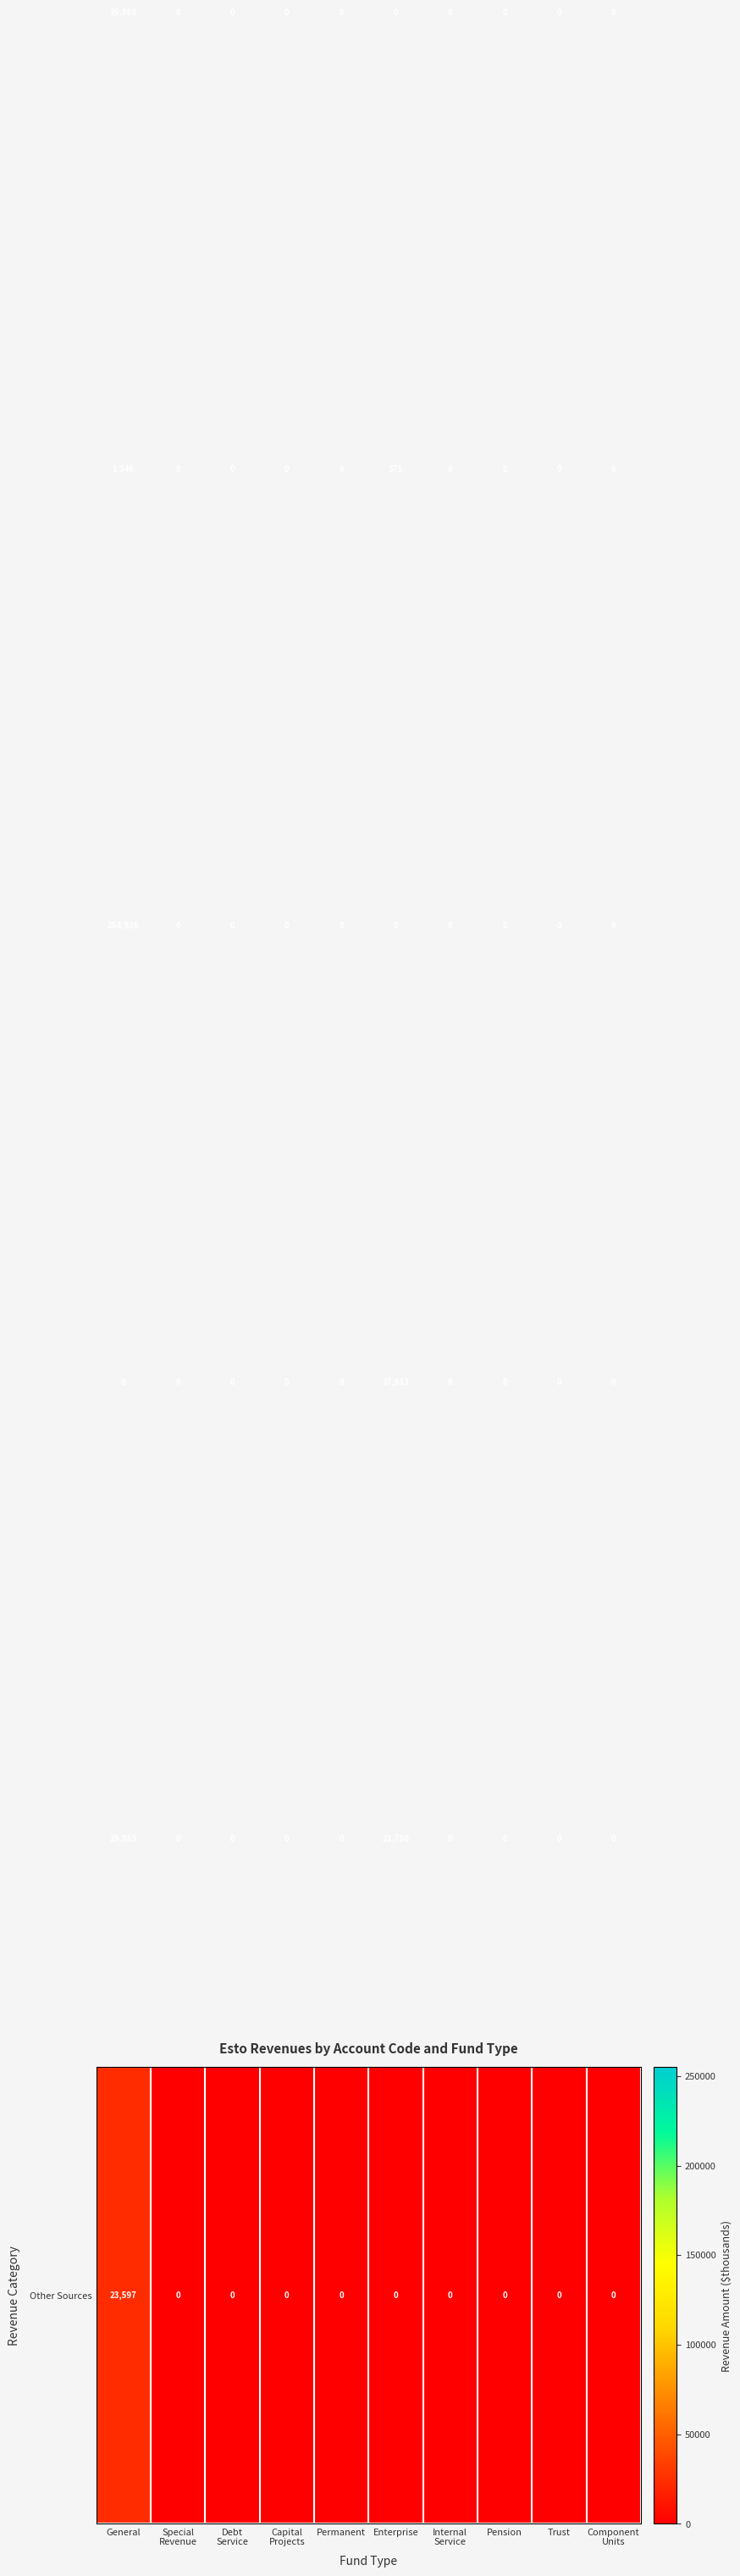

At which category is the sum across all series the highest?

General